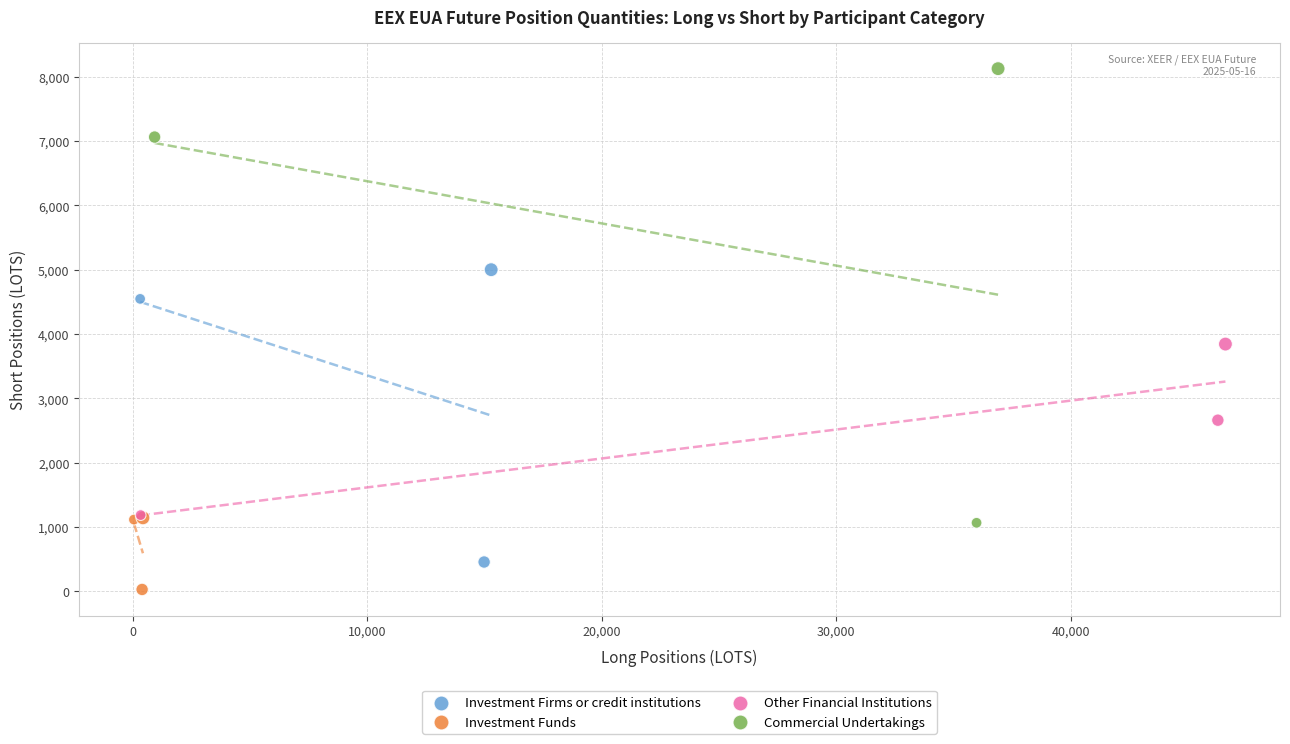

What are all the series names shown in the legend?

Investment Firms or credit institutions, Investment Funds, Other Financial Institutions, Commercial Undertakings